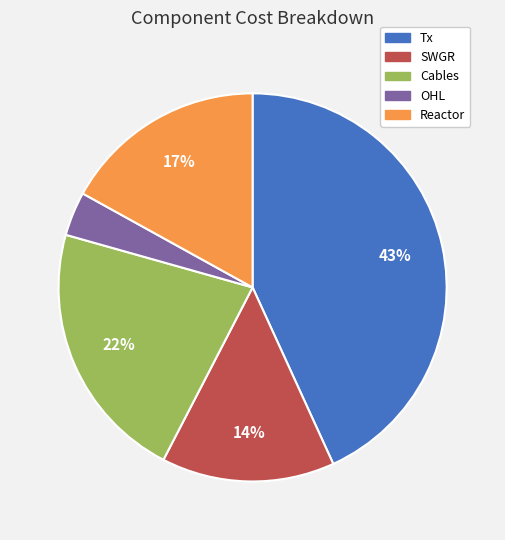

To the nearest percent, what is the difference between the Reactor and SWGR slice percentages?

3%